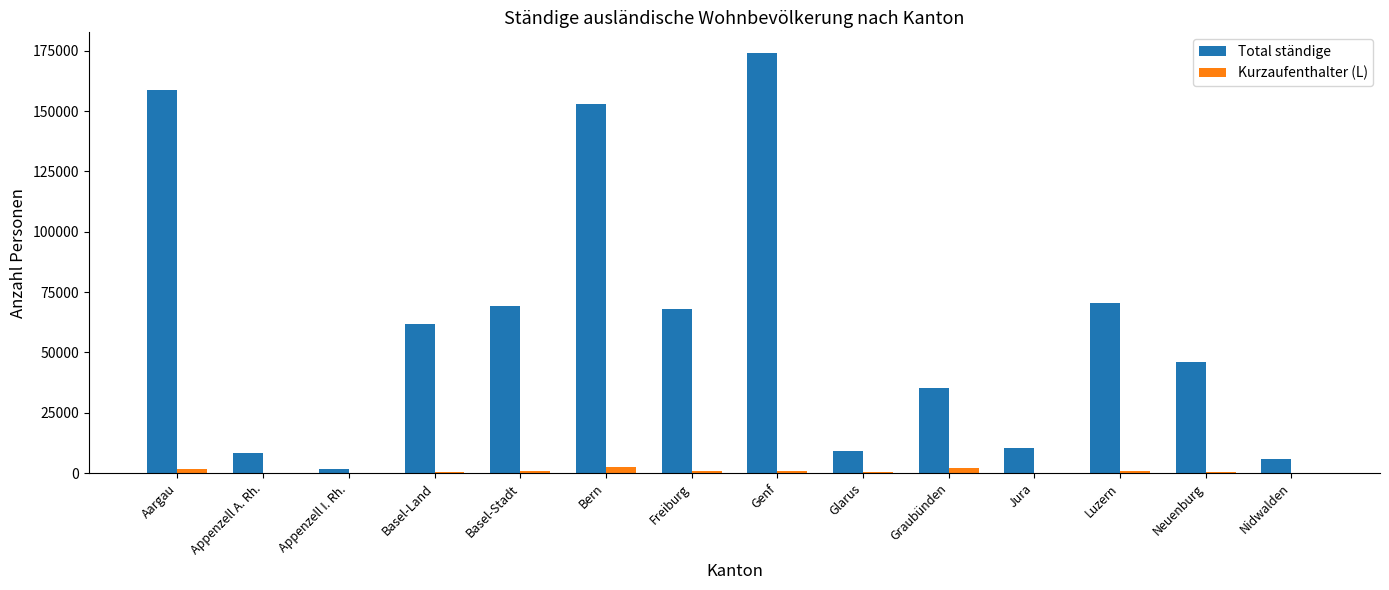

At which category is the sum across all series the highest?

Genf